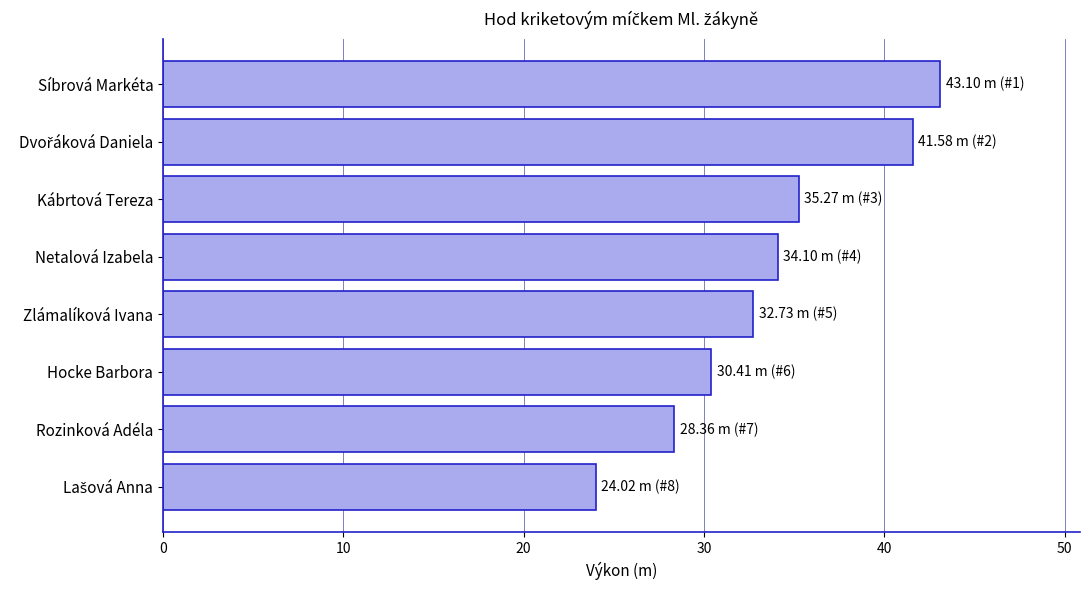

Read the value at Netalová Izabela.

34.1